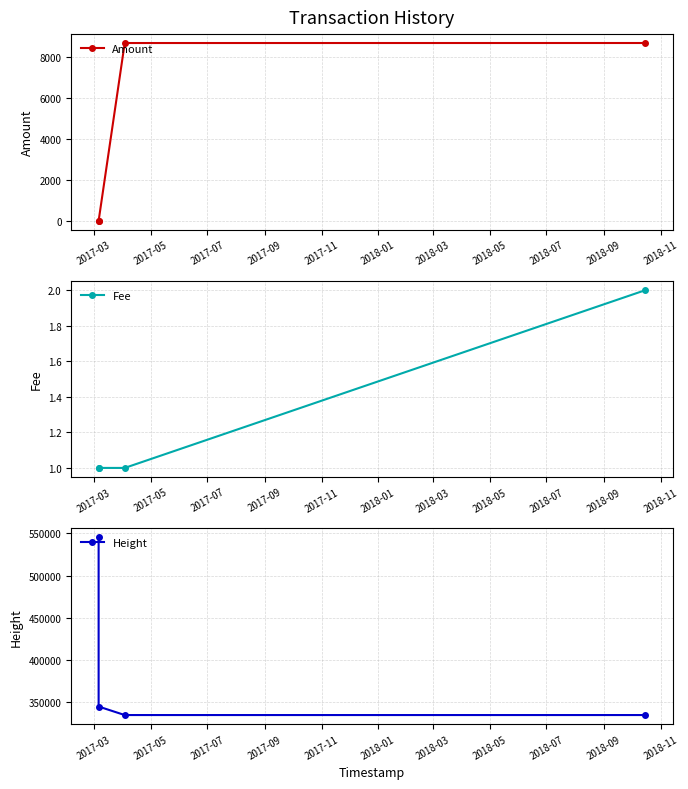

True or false: Fee has more than 1 interior local peaks.

False